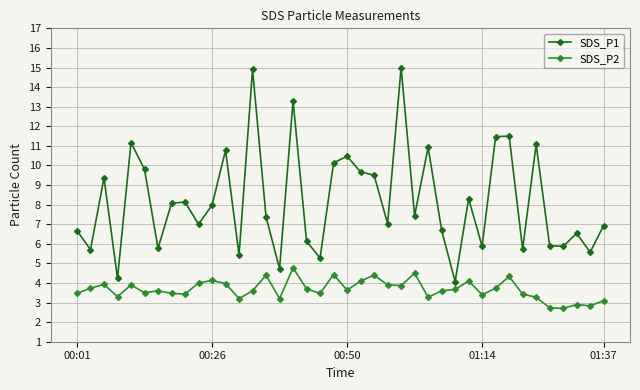

True or false: SDS_P2 has more than 0 points higher than both neighbors.

True